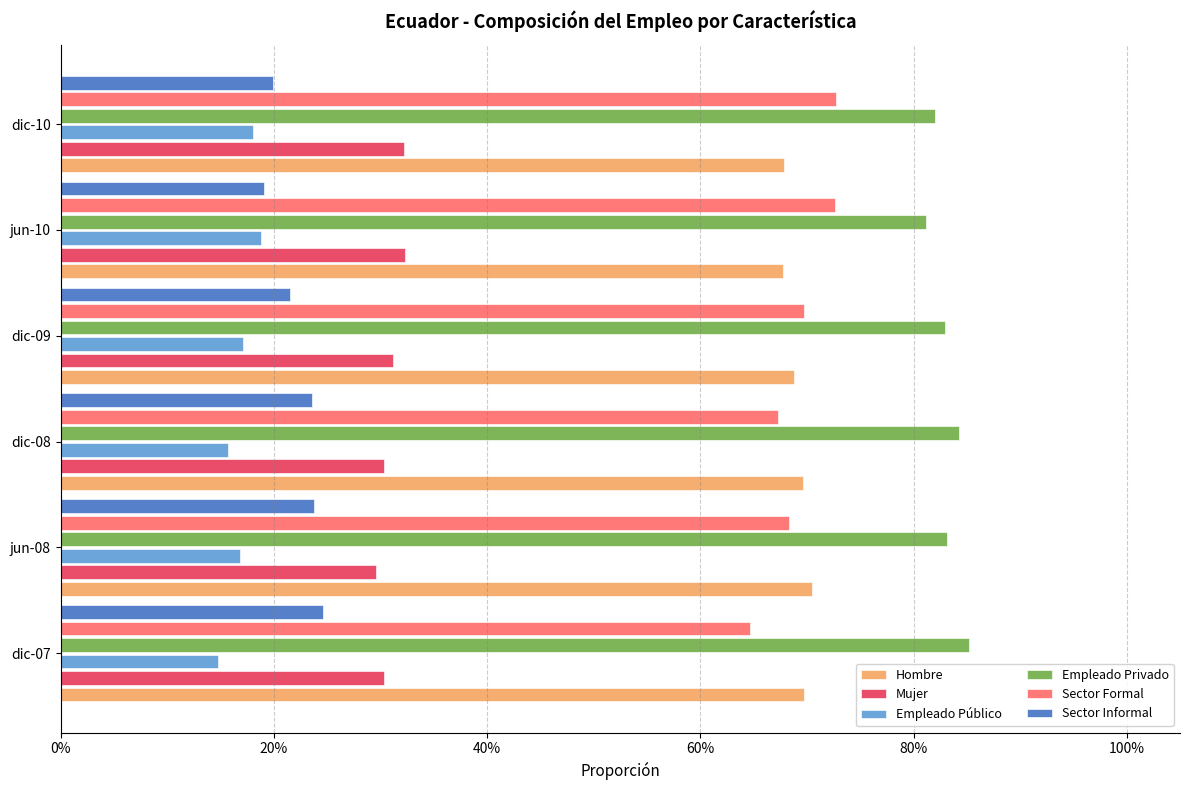

What are all the series names shown in the legend?

Hombre, Mujer, Empleado Público, Empleado Privado, Sector Formal, Sector Informal